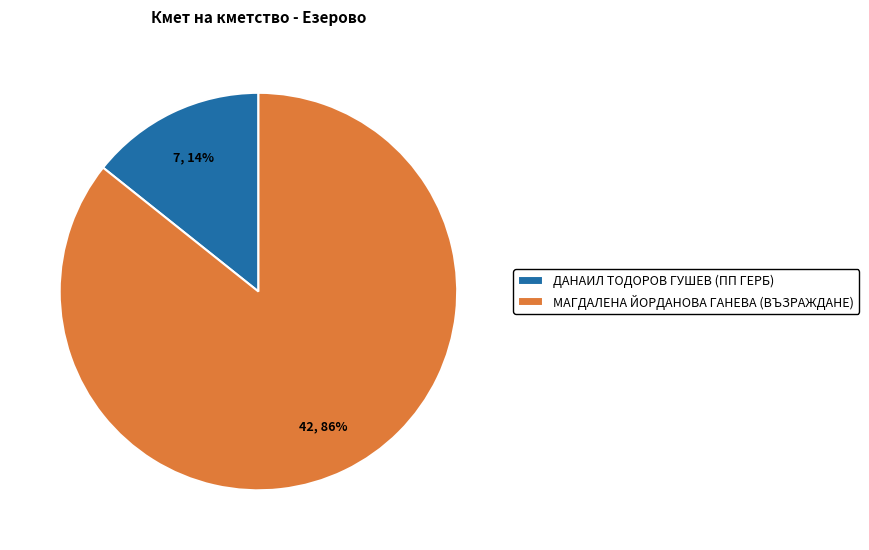

Count the number of slices in the pie.

2